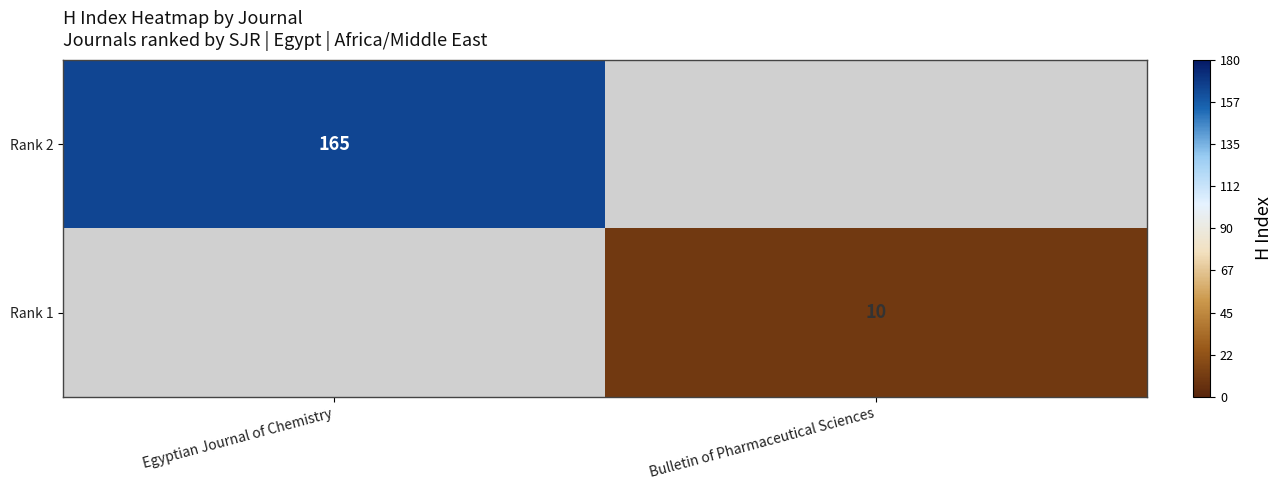

Between Bulletin of Pharmaceutical Sciences and Egyptian Journal of Chemistry, which is larger?

Egyptian Journal of Chemistry